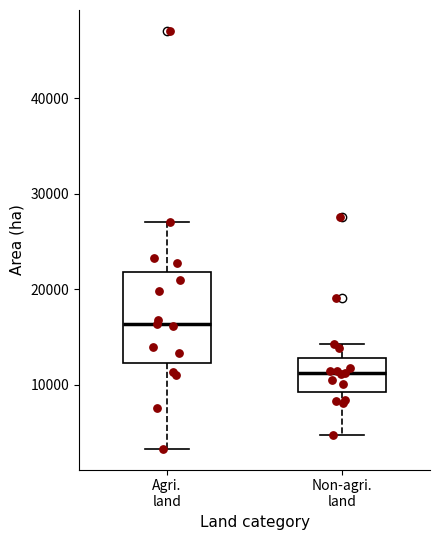

Which box's median line is the highest?

Agri. land